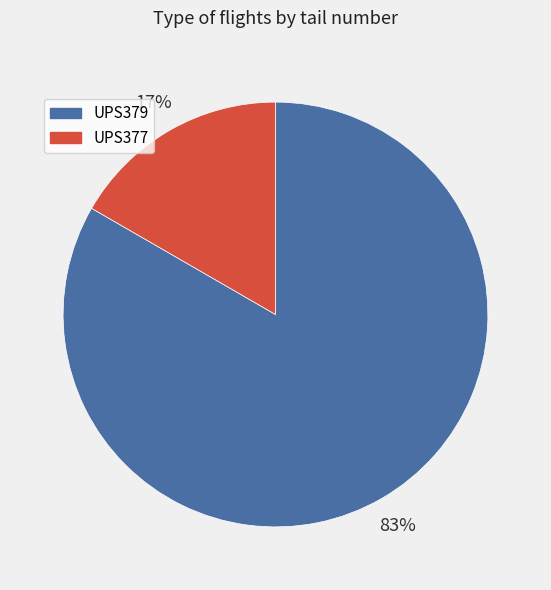

Between UPS377 and UPS379, which is larger?

UPS379